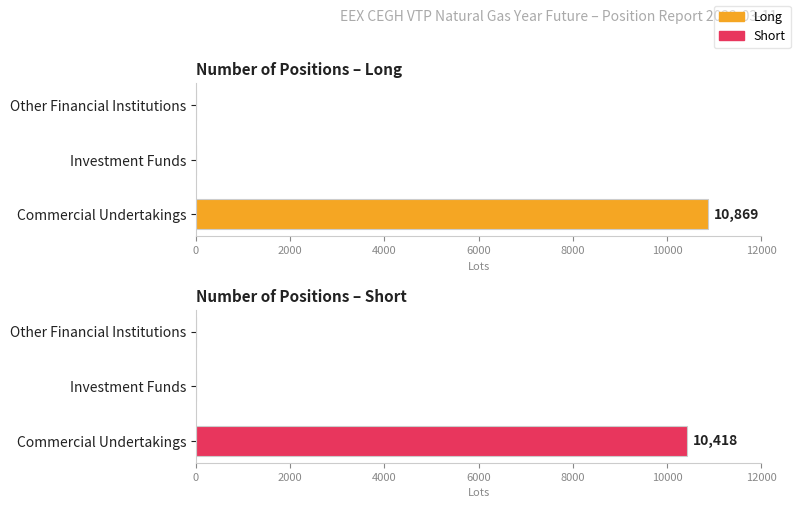

The value of Short at 2000 is 0. True or false?

True